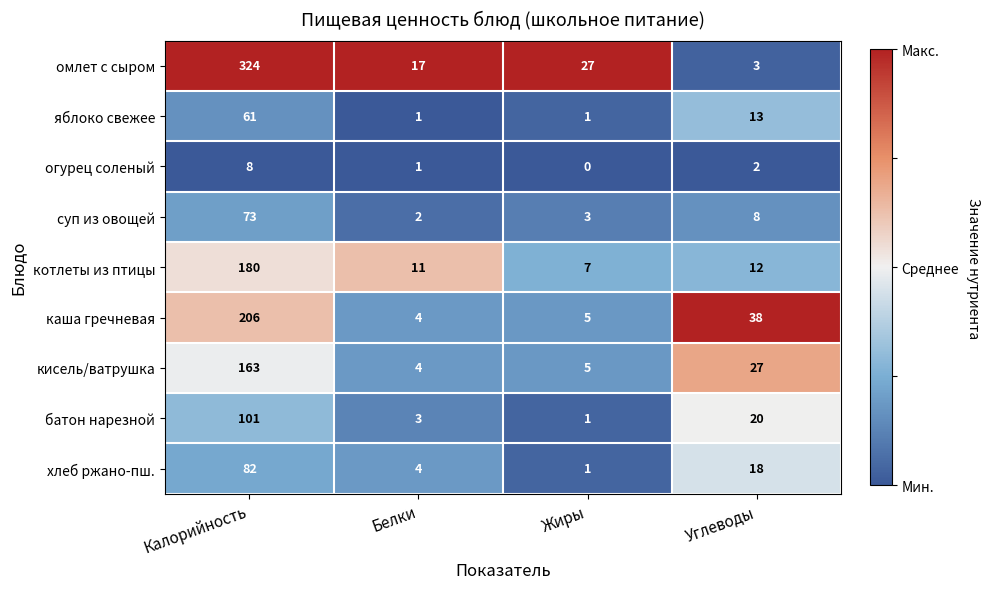

Rank the series by their maximum value, from lowest to highest.

огурец соленый, яблоко свежее, суп из овощей, хлеб ржано-пш., батон нарезной, кисель/ватрушка, котлеты из птицы, каша гречневая, омлет с сыром